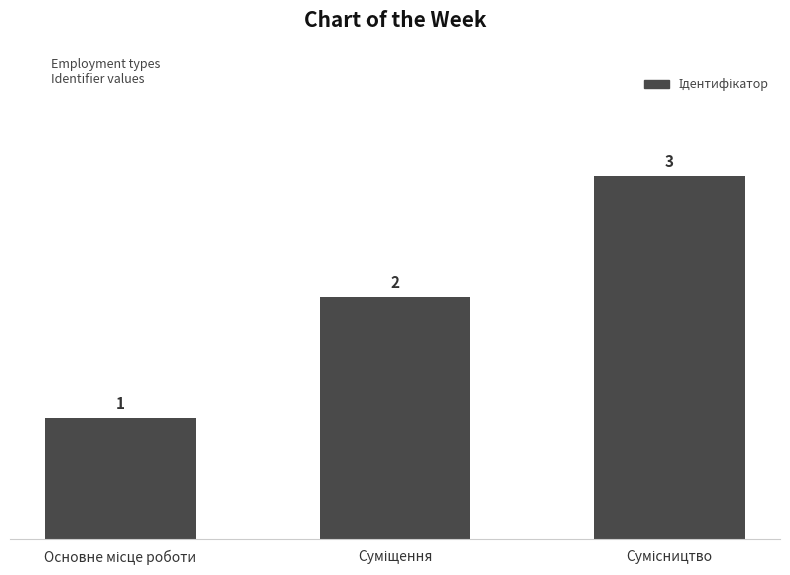

What is the sum of all values?

6